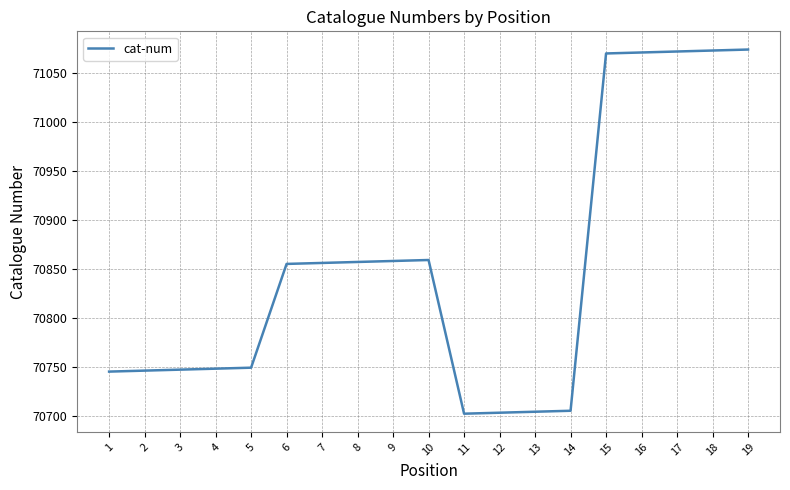

What is the difference between the maximum and minimum values?

372